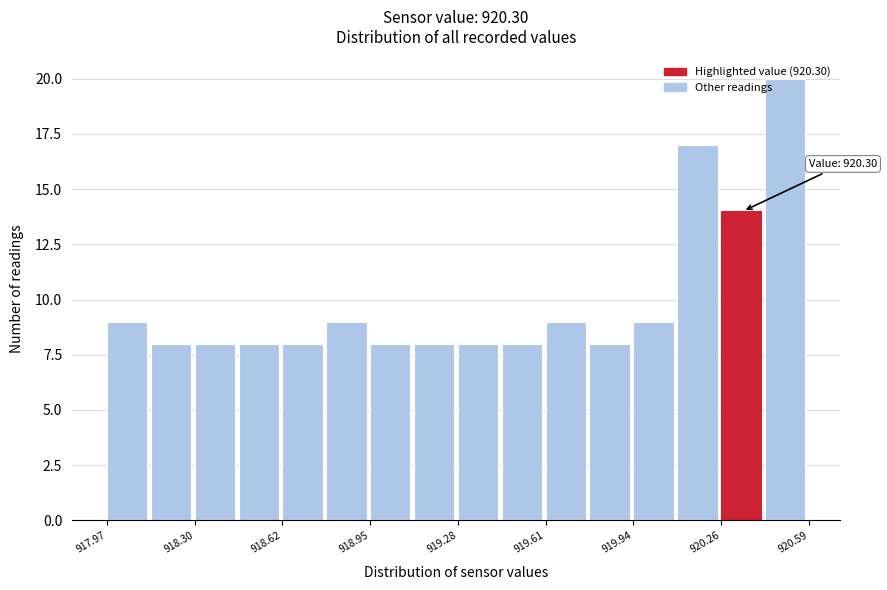

Around what value on the x-axis is the tallest bar? Give the approximate position of its centre, as read against the axis.

920.50